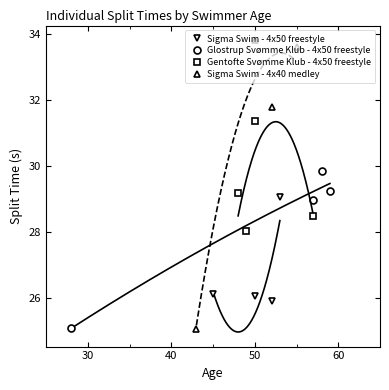

What is the value of the Sigma Swim - 4x50 freestyle point at the 4th from the left?

29.0